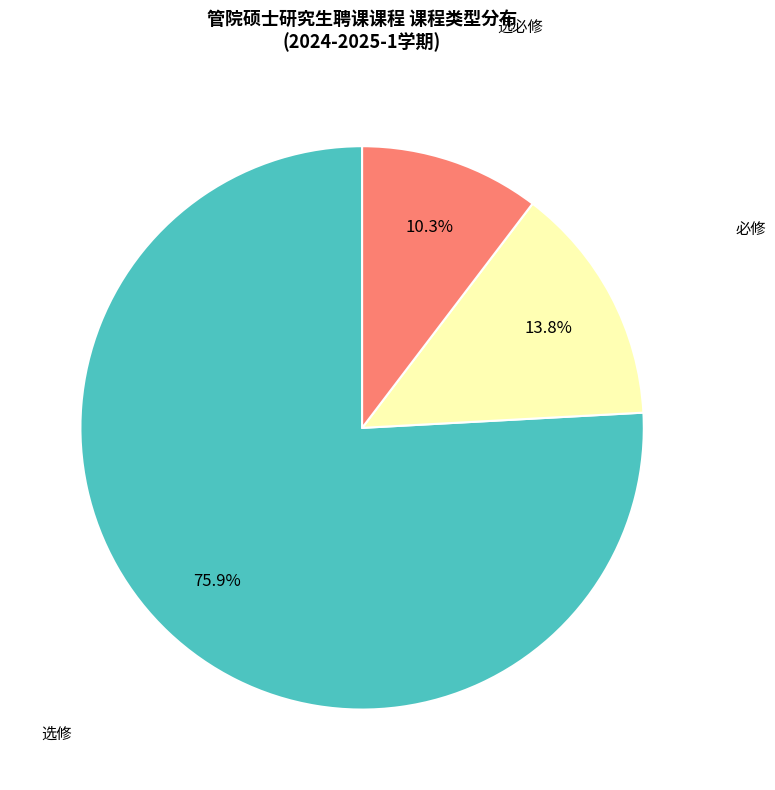

Is there a majority slice in this chart?

Yes